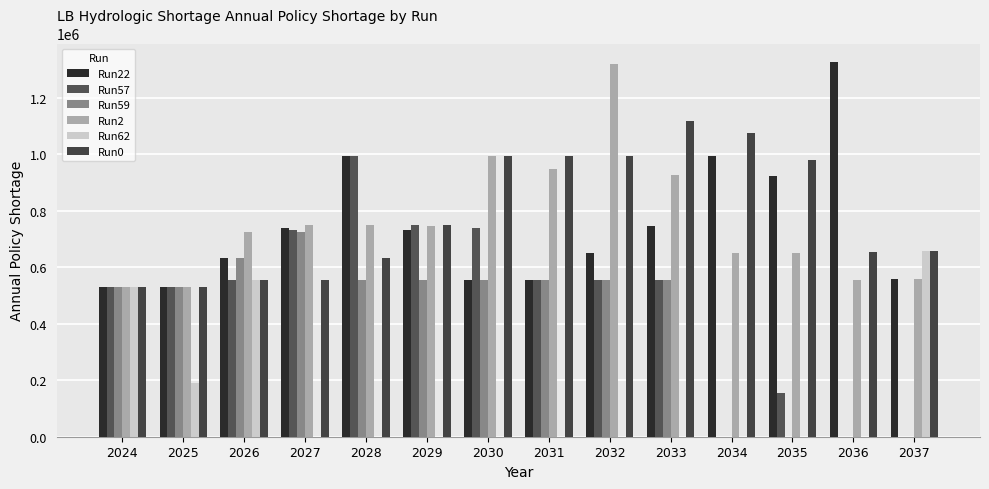

Is it true that Run59 equals 724672.4 at 2027?

True